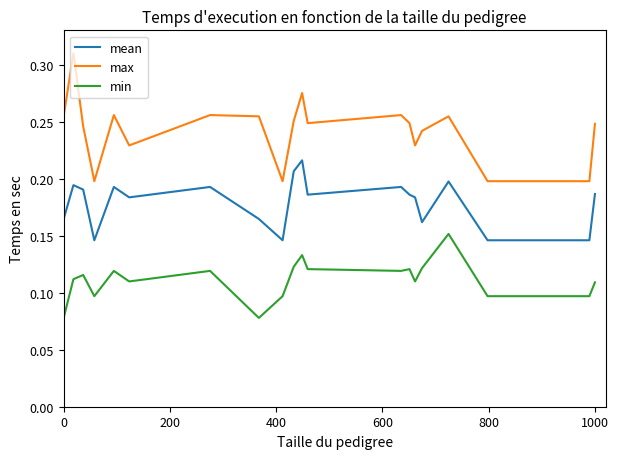

Which series has the largest range (max minus min)?

max